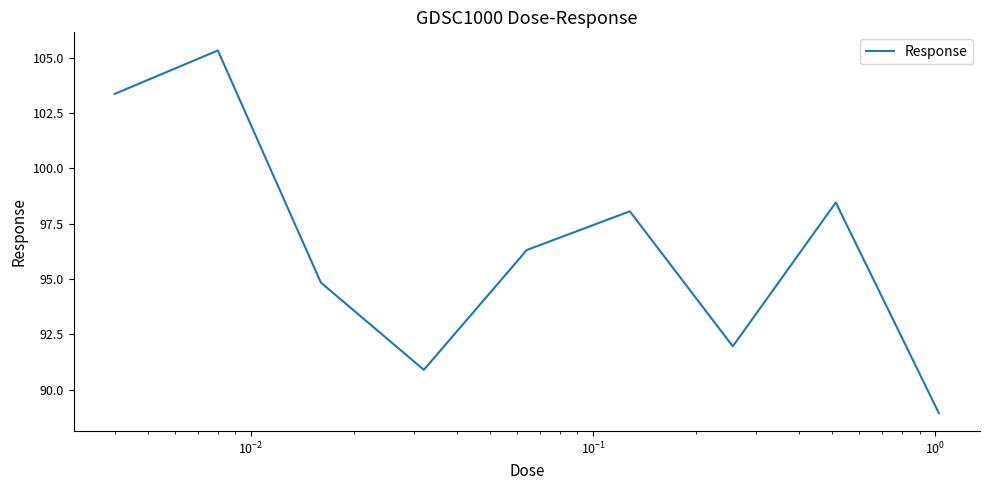

What is the difference between the maximum and minimum values?

16.4